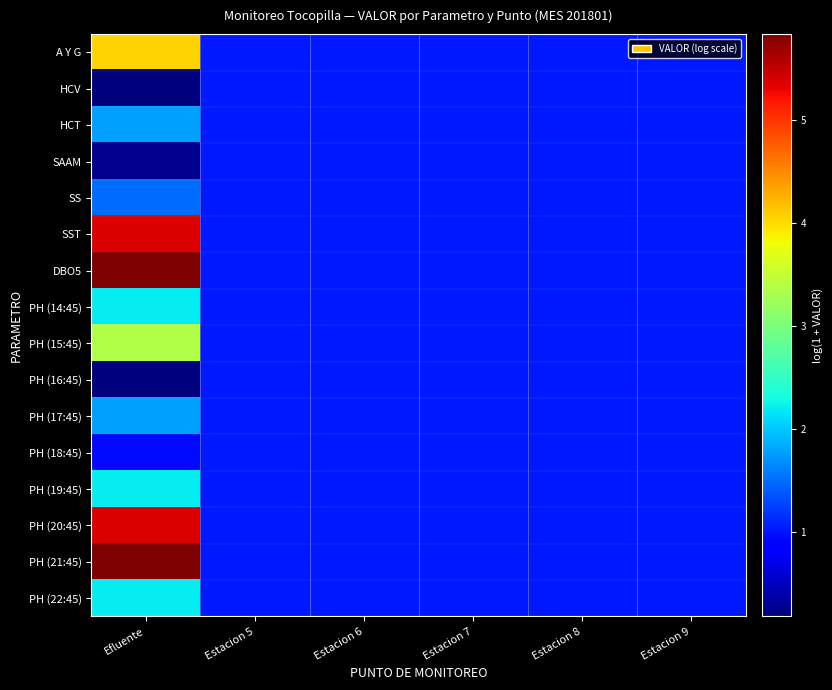

Count the number of categories in the chart.

6